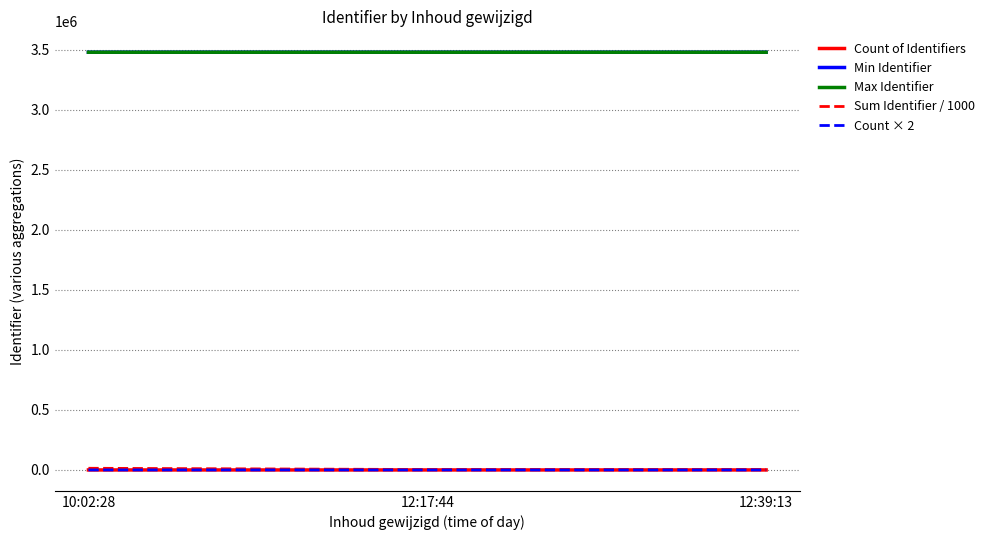

What is the maximum value for Max Identifier?

3477678.0